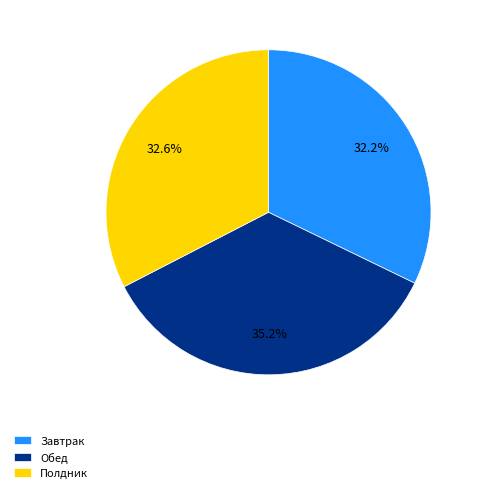

The Полдник slice represents 33% of the pie. True or false?

True